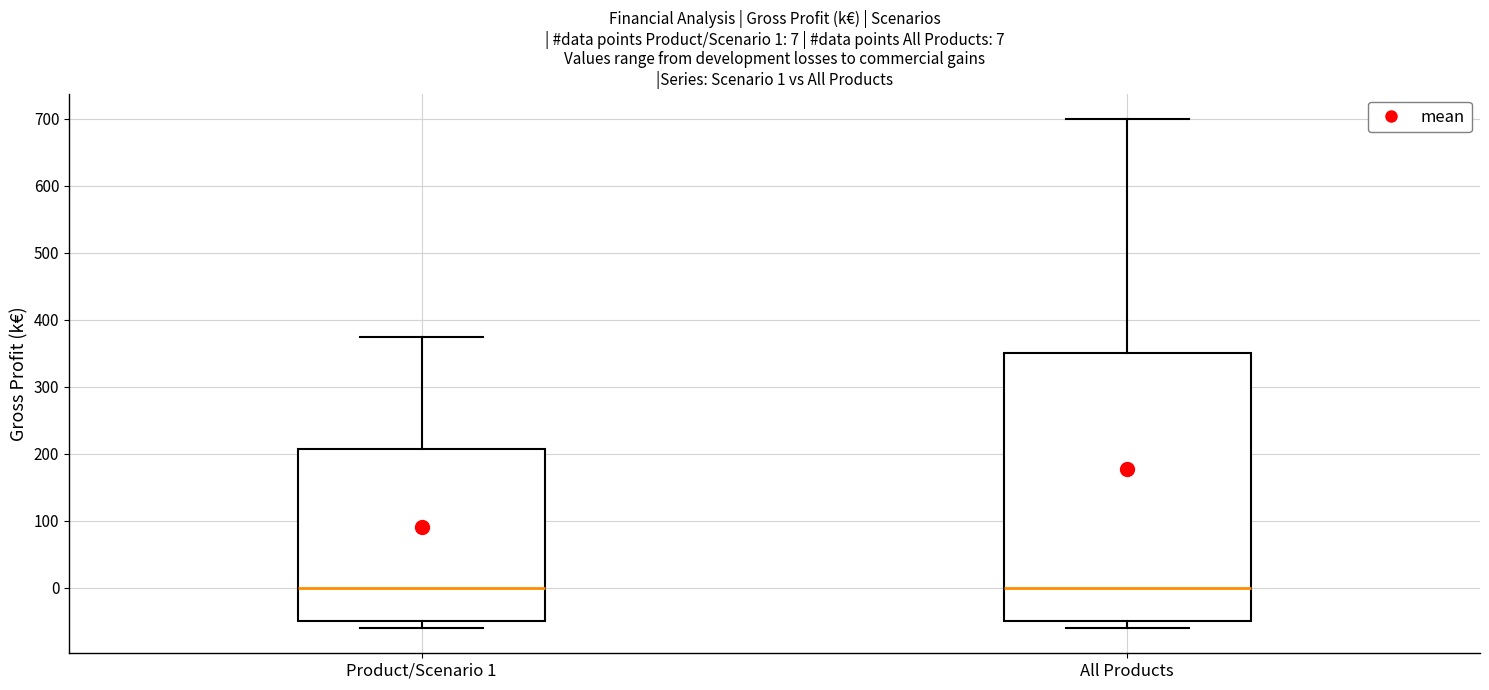

Comparing the boxes themselves (not the whiskers), which one is the tallest?

All Products